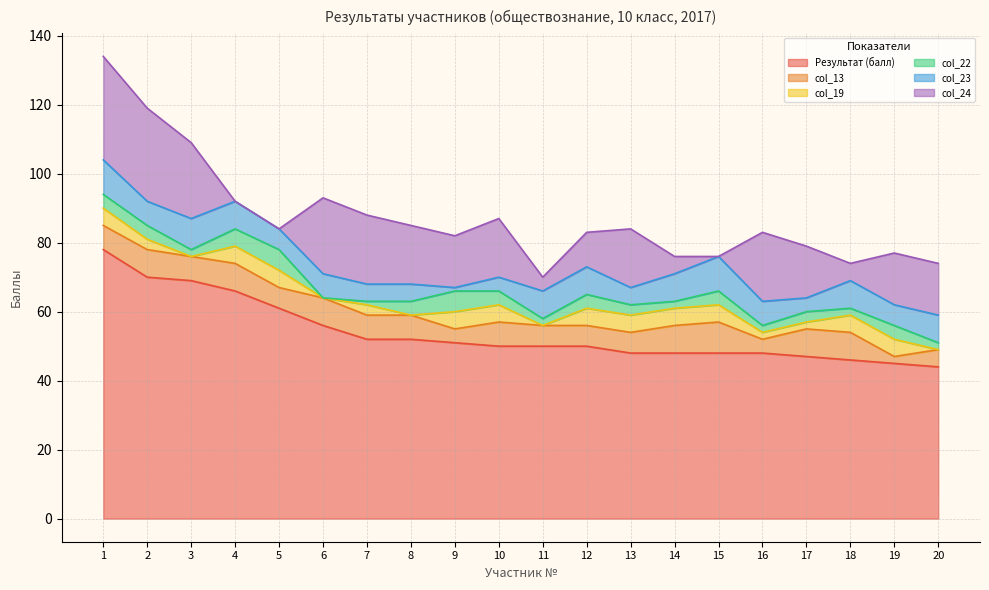

At which label is col_23 closest to 5?

7